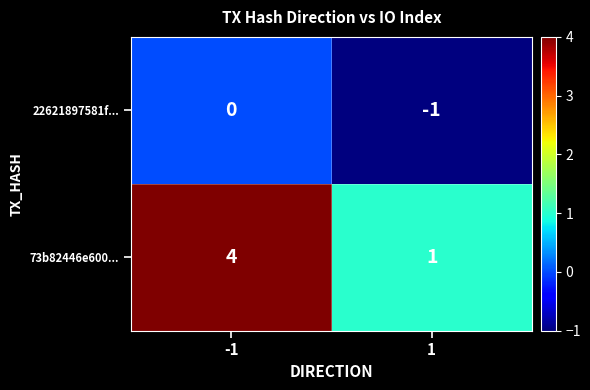

Which series changed the most between -1 and 1?

73b82446e600...